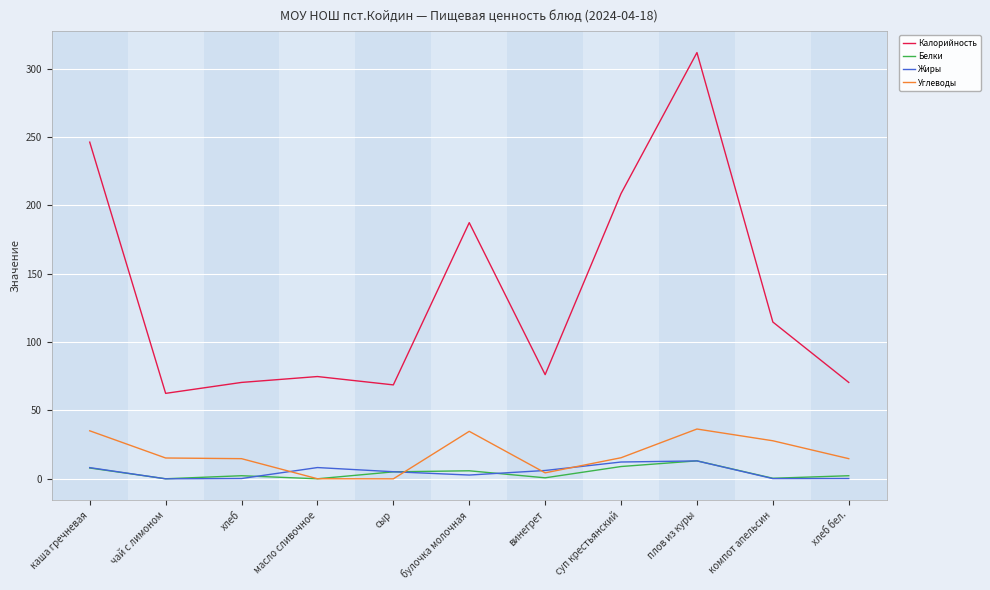

How many series are shown in this chart?

4